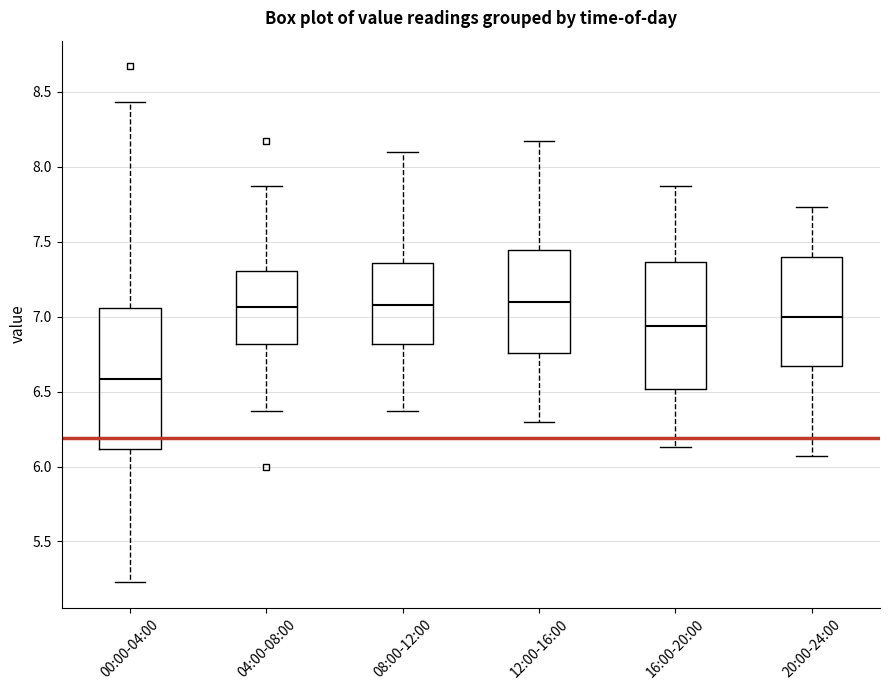

Reading left to right, read every box against the y-axis: the position of its median line, the range the box covers, and the ends of its whiskers. The values are not printed on the chart, so give them approximately, as read against the axis.

00:00-04:00: median 6.60, box 6.10 to 7.05, whiskers 5.25 to 8.45
04:00-08:00: median 7.05, box 6.80 to 7.30, whiskers 6.35 to 7.85
08:00-12:00: median 7.10, box 6.80 to 7.35, whiskers 6.35 to 8.10
12:00-16:00: median 7.10, box 6.75 to 7.45, whiskers 6.30 to 8.15
16:00-20:00: median 6.95, box 6.50 to 7.35, whiskers 6.15 to 7.85
20:00-24:00: median 7.00, box 6.65 to 7.40, whiskers 6.05 to 7.75